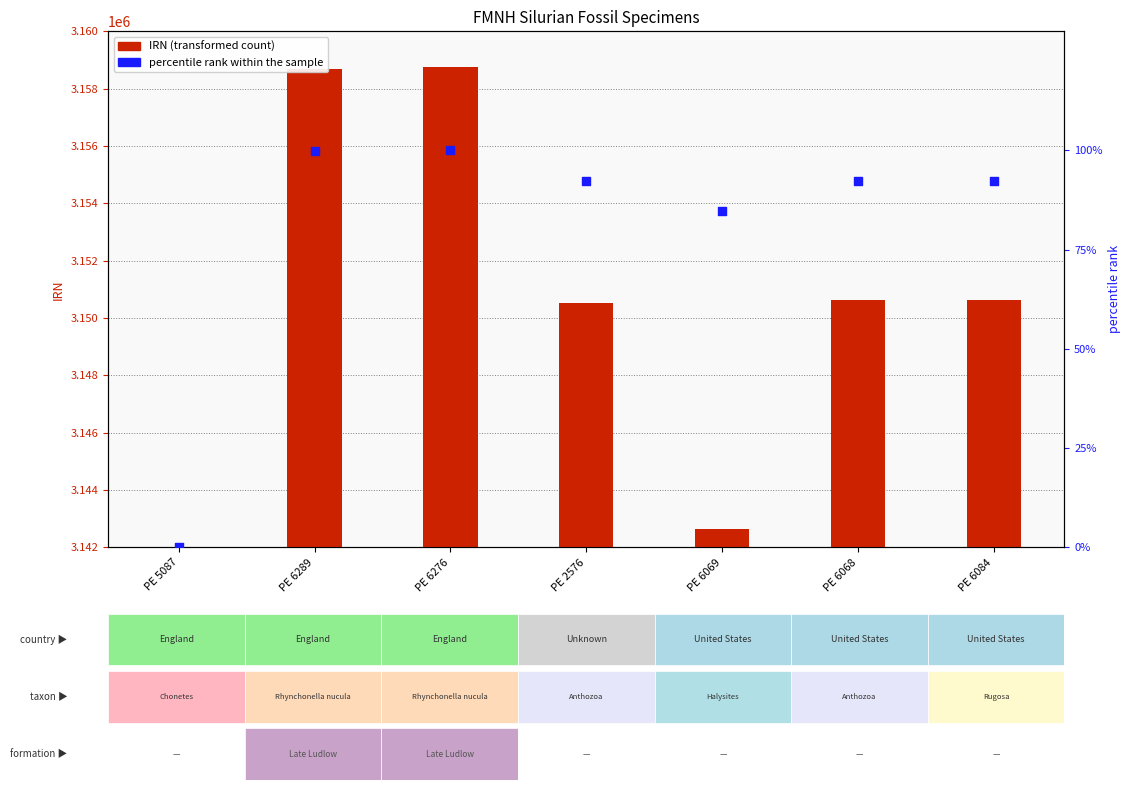

Which series has the largest total across all categories?

IRN